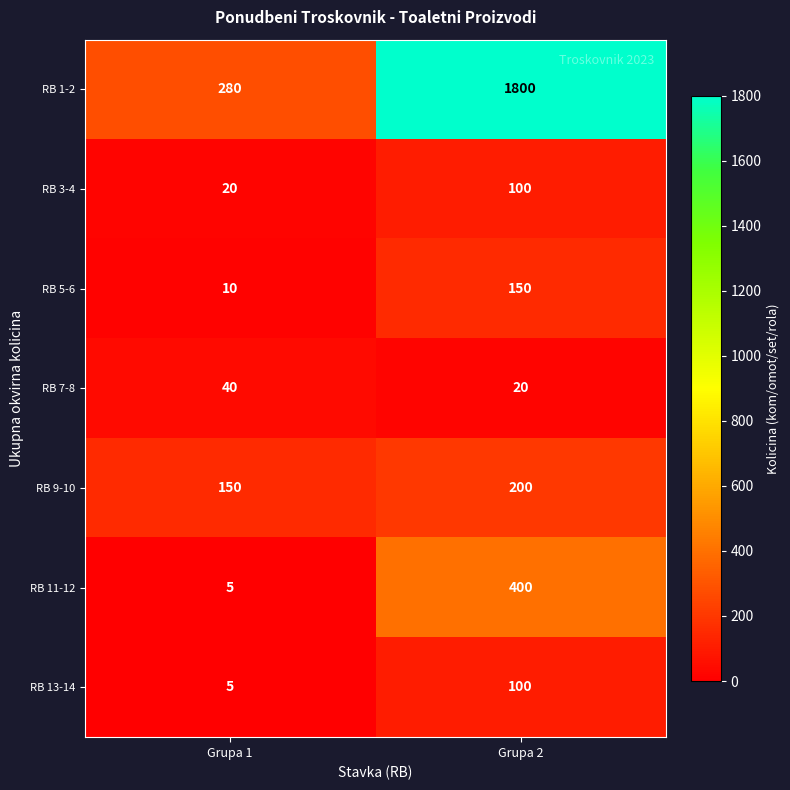

Rank the categories by RB 7-8 value from highest to lowest.

Grupa 1, Grupa 2